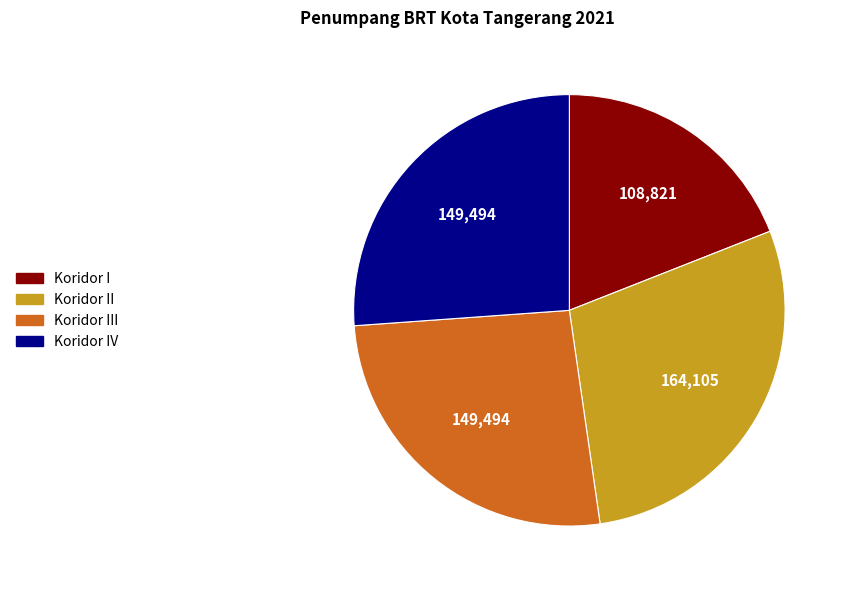

Is it true that Koridor IV is 14% of the pie?

False